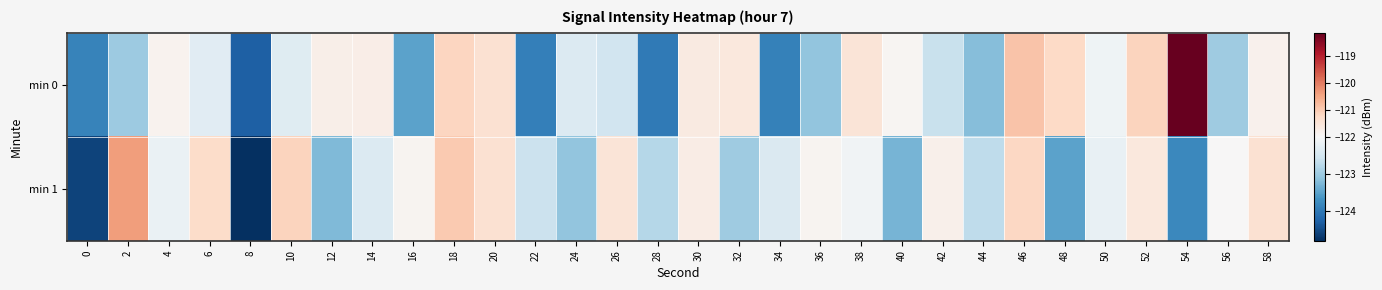

Which series has the widest spread of values?

min 0